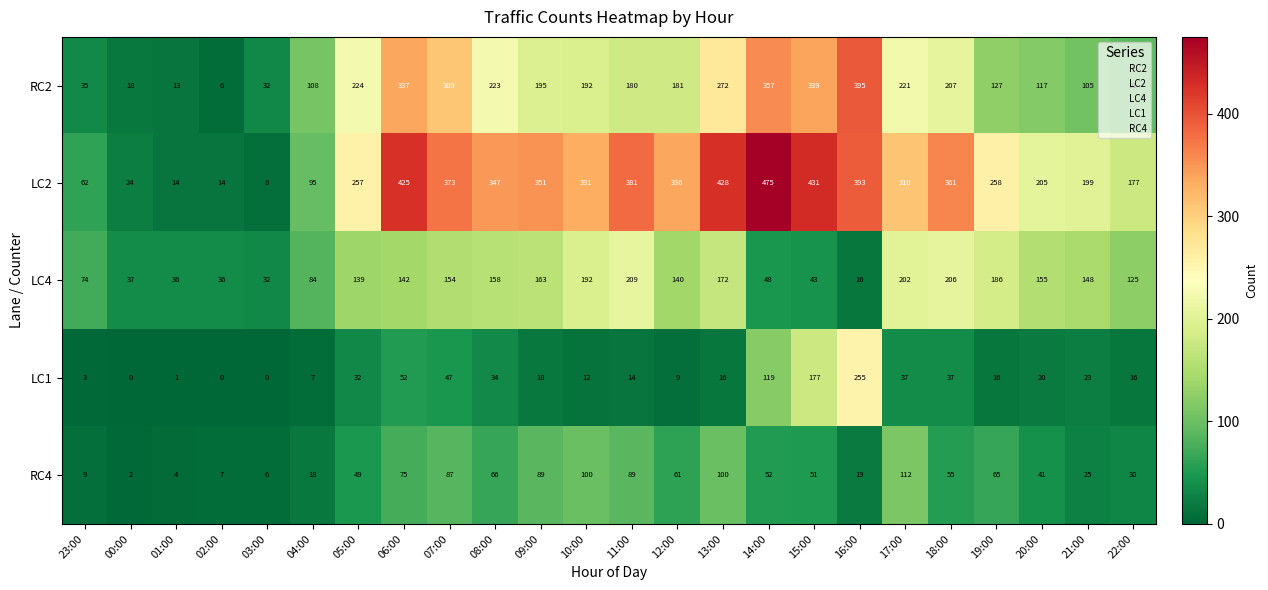

What is the spread (max minus min) of values at 01:00?

35